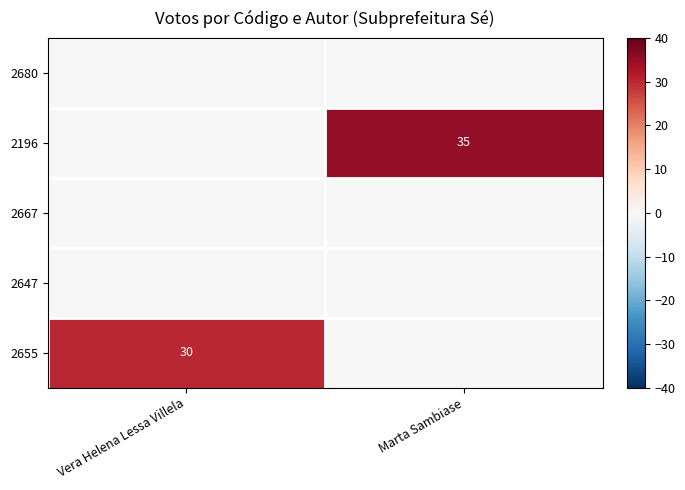

The value of 2655 at Vera Helena Lessa Villela is 51. True or false?

False